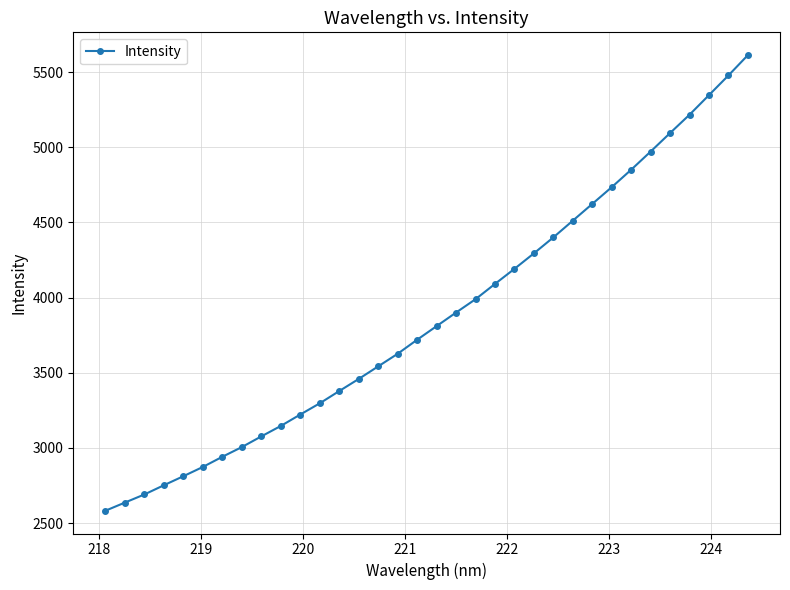

What is the average value?

3878.4